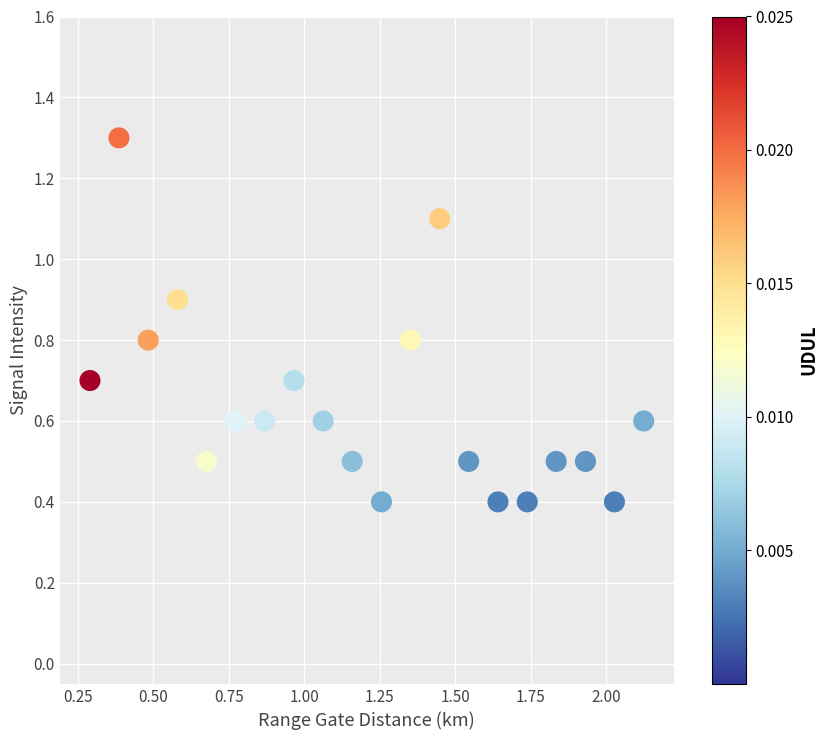

What is the range of Y values (max minus min)?

0.9